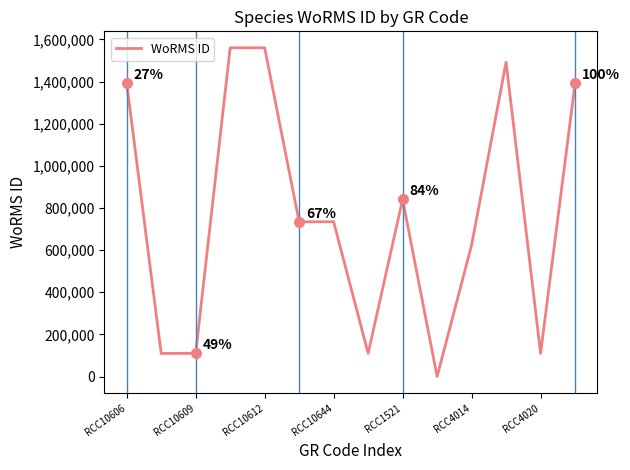

What is the difference between the maximum and second lowest values?

1450734